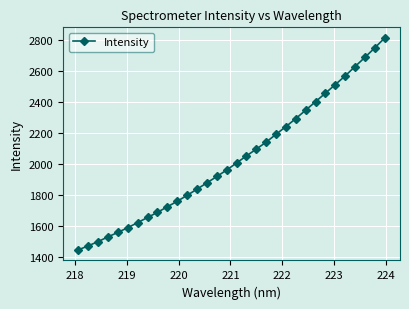

What is the smallest value displayed?

1447.3